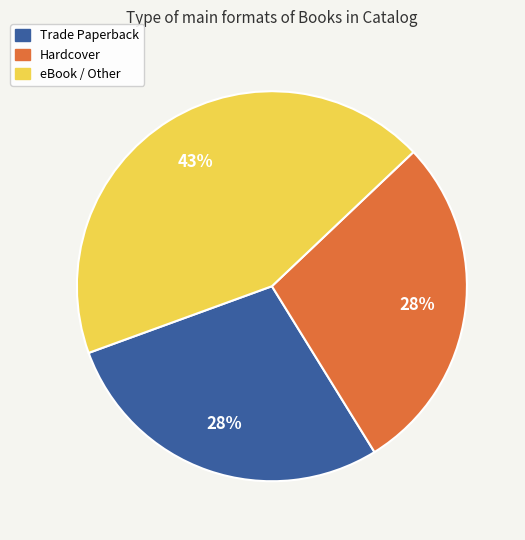

To the nearest percent, what percentage of the pie is Trade Paperback?

28%